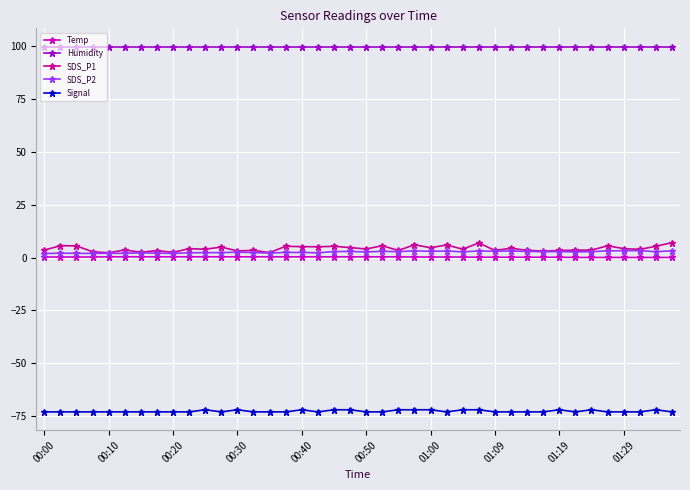

Which series has the largest range (max minus min)?

SDS_P1